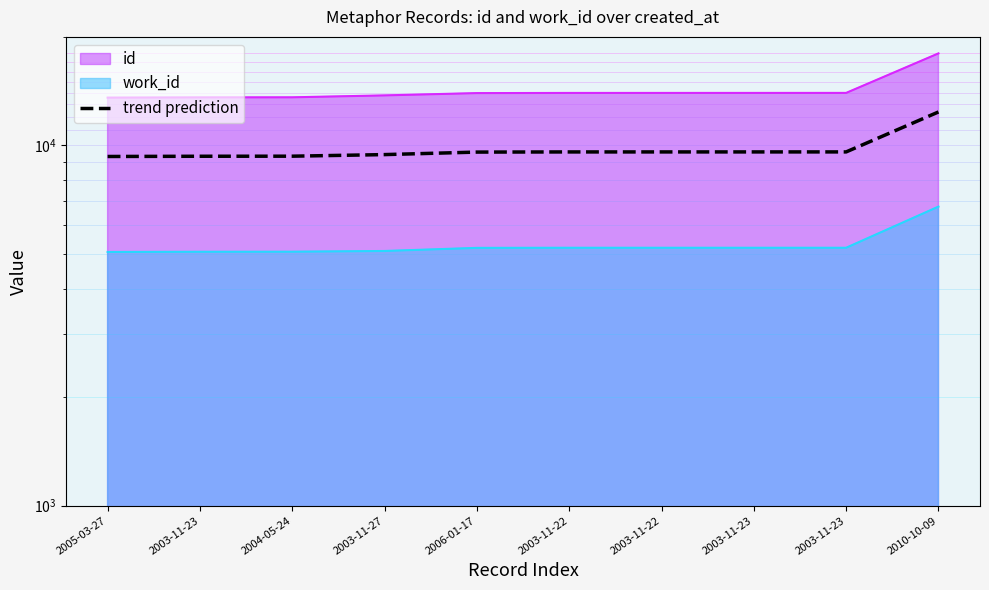

What is the smallest value displayed?

9314.0